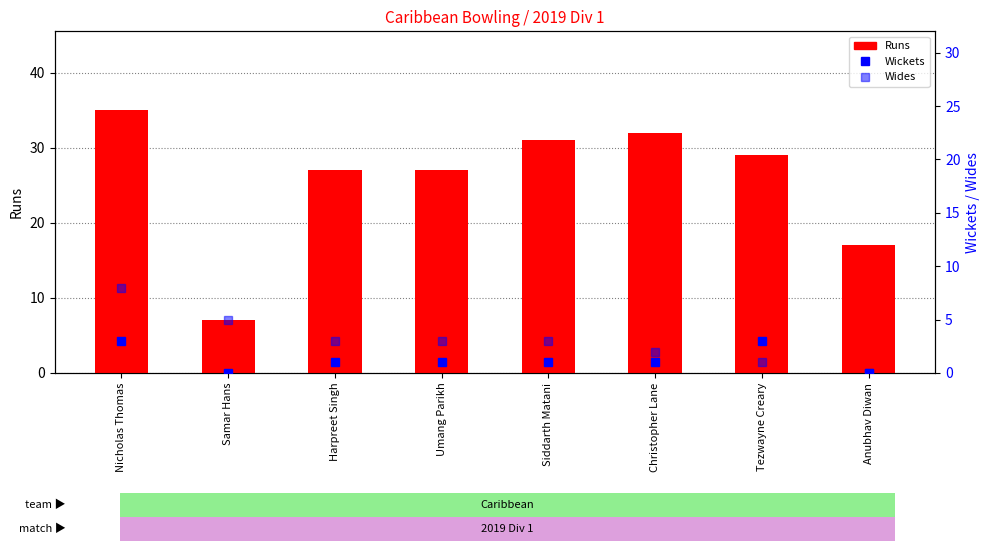

Reading left to right, extract all data points from this chart.

Runs: Nicholas Thomas=35	Samar Hans=7	Harpreet Singh=27	Umang Parikh=27	Siddarth Matani=31	Christopher Lane=32	Tezwayne Creary=29	Anubhav Diwan=17
Wickets: Nicholas Thomas=3	Samar Hans=0	Harpreet Singh=1	Umang Parikh=1	Siddarth Matani=1	Christopher Lane=1	Tezwayne Creary=3	Anubhav Diwan=0
Wides: Nicholas Thomas=8	Samar Hans=5	Harpreet Singh=3	Umang Parikh=3	Siddarth Matani=3	Christopher Lane=2	Tezwayne Creary=1	Anubhav Diwan=0